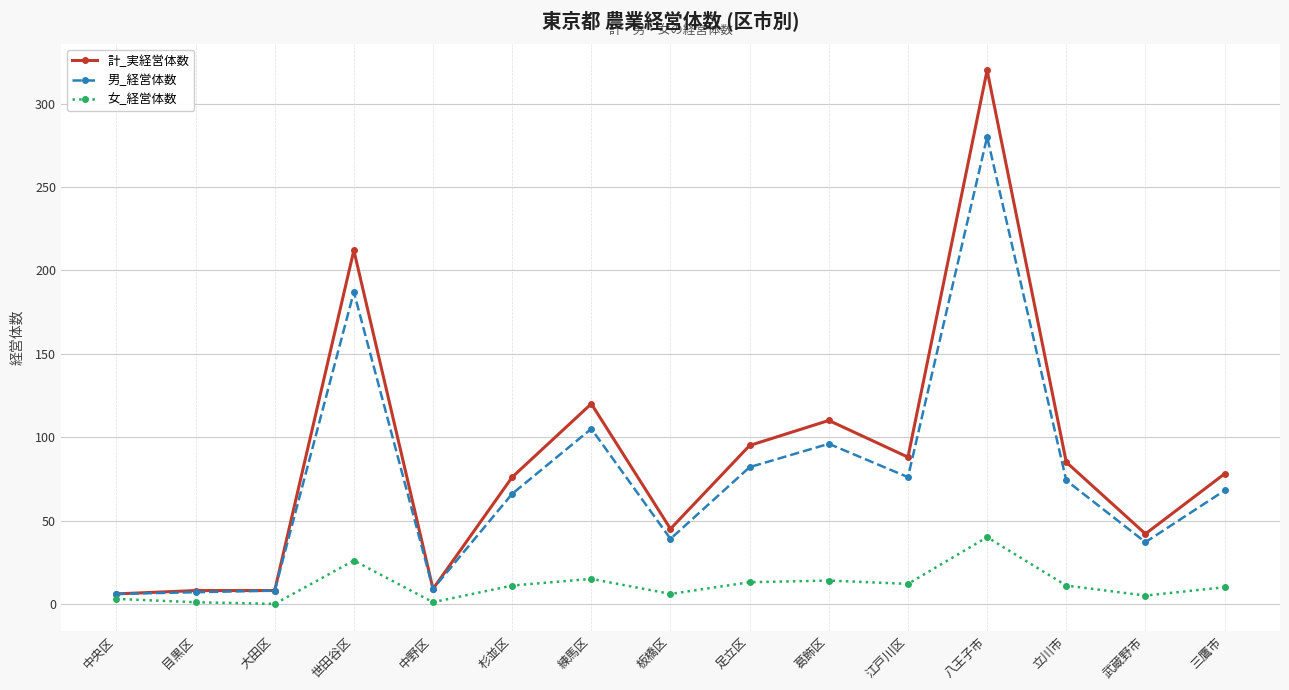

What is the difference between the 男_経営体数 values at 足立区 and 練馬区?

23